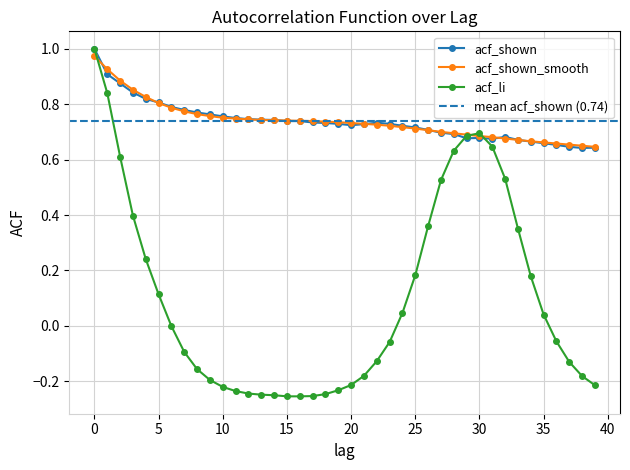

Which series has the largest total across all categories?

acf_shown_smooth